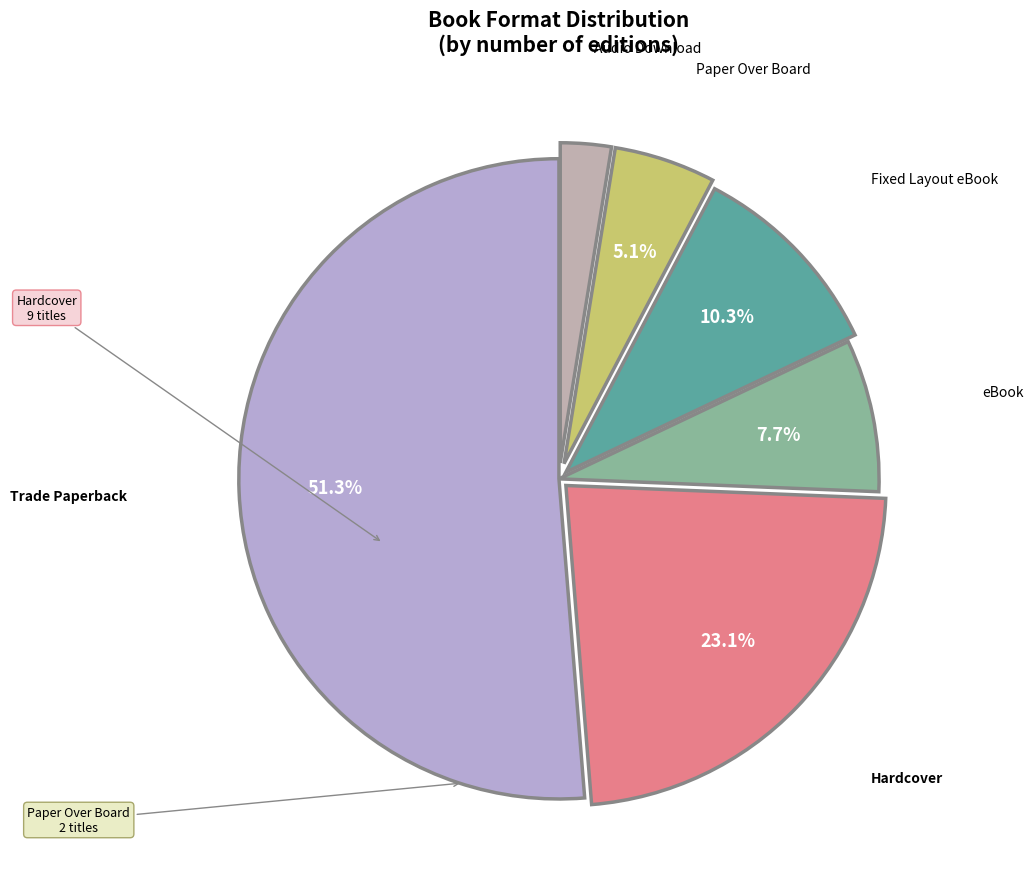

Which slice is the largest?

Trade Paperback